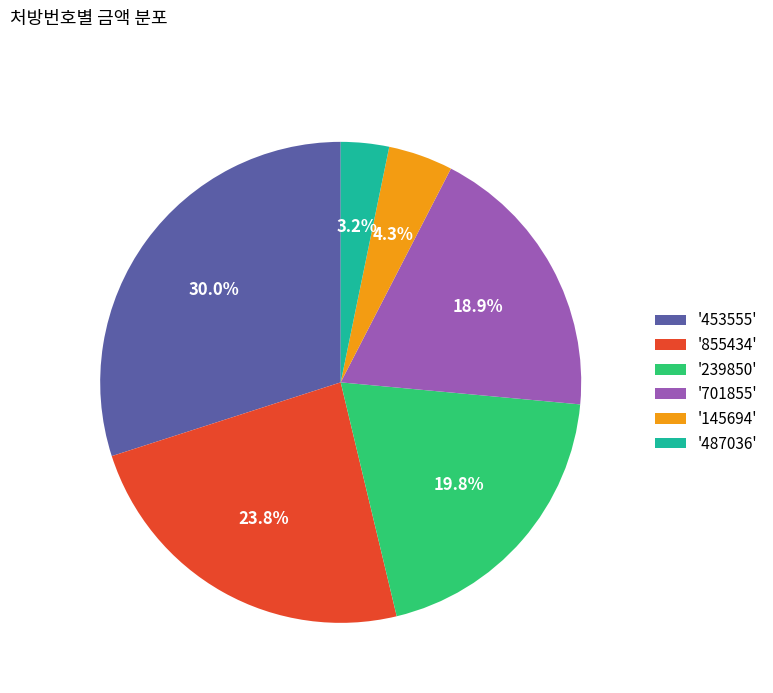

Count the number of slices in the pie.

6